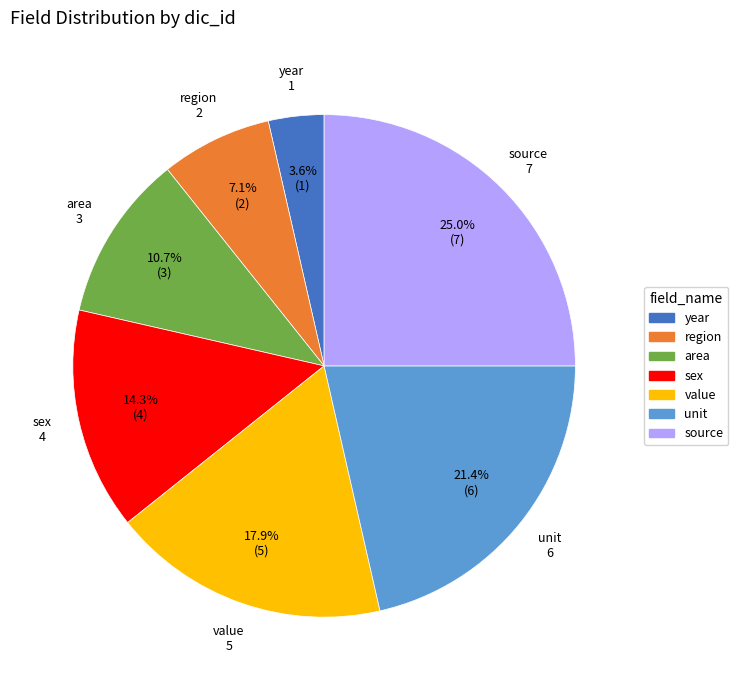

What percentage is NOT represented by source?

75.0%